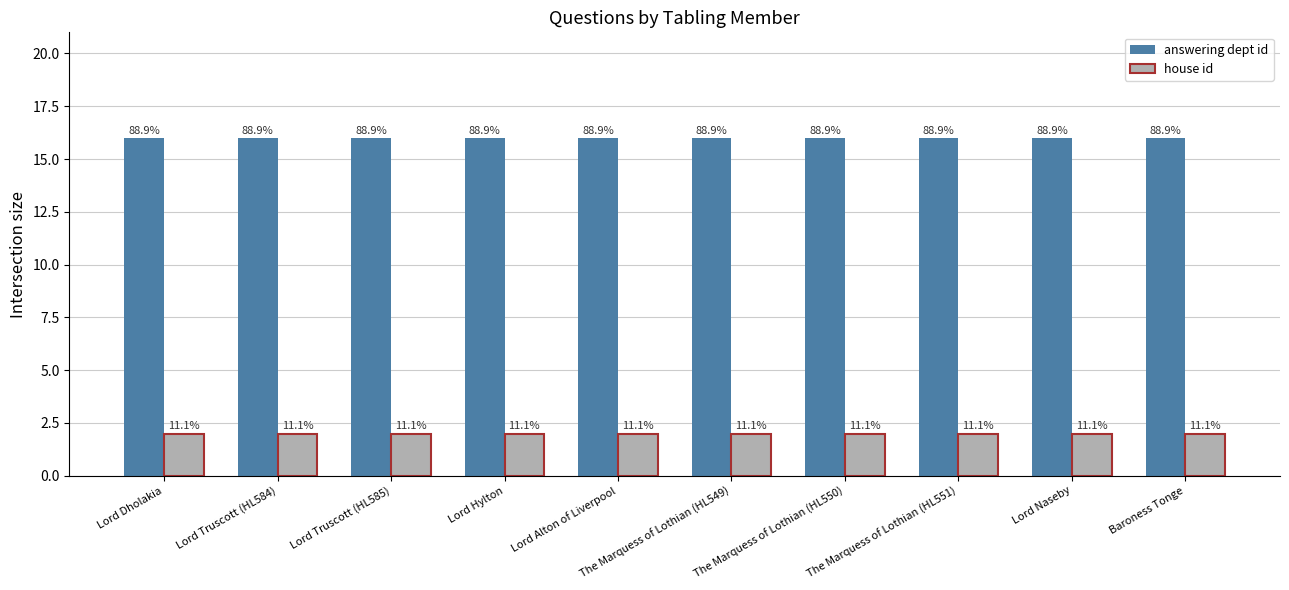

The value of answering dept id at Lord Alton of Liverpool is 16. True or false?

True